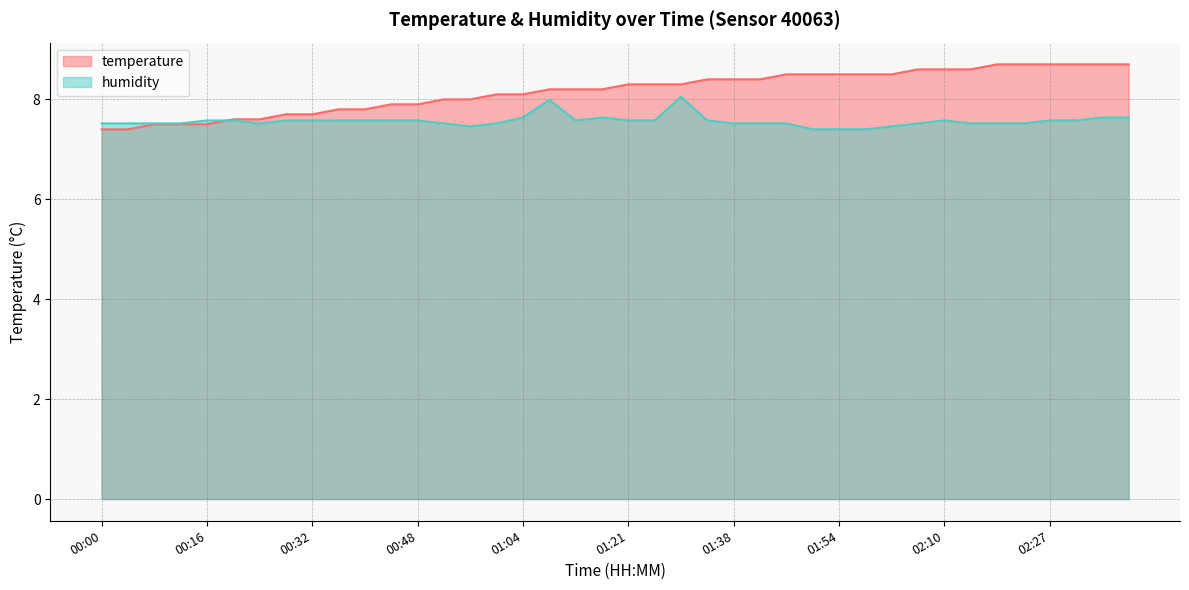

How many categories are shown in the chart?

40